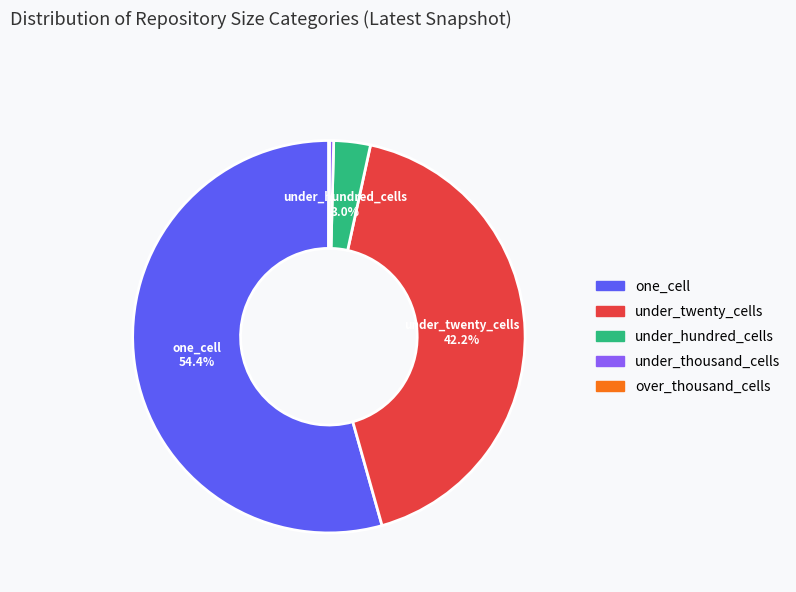

How much of the chart is everything except under_hundred_cells?

97.0%